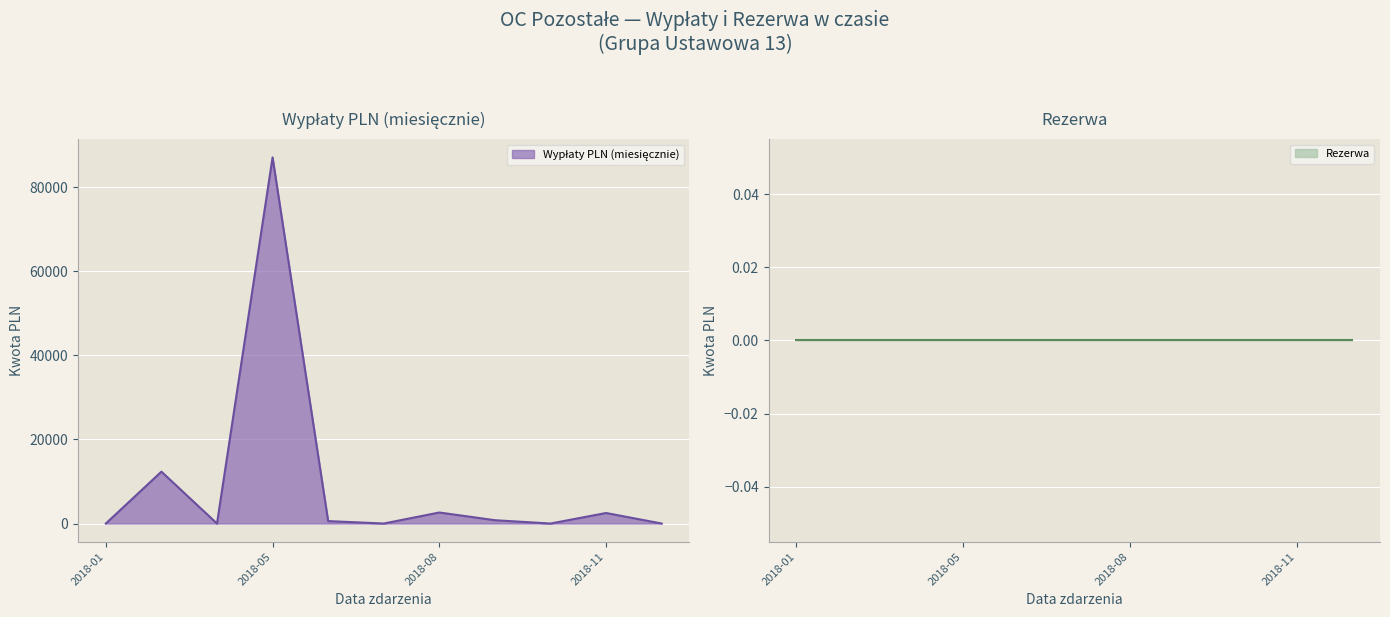

How many interior local peaks does the Wypłaty PLN (miesięcznie) series have?

4